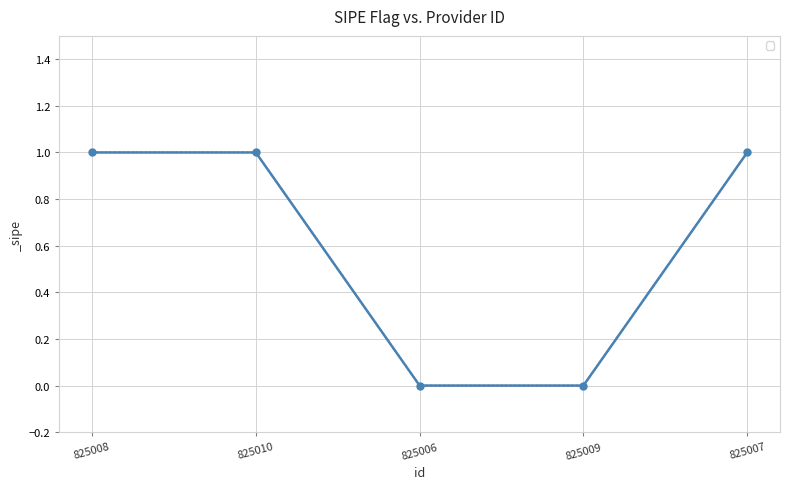

What value does the data have at 825007?

1